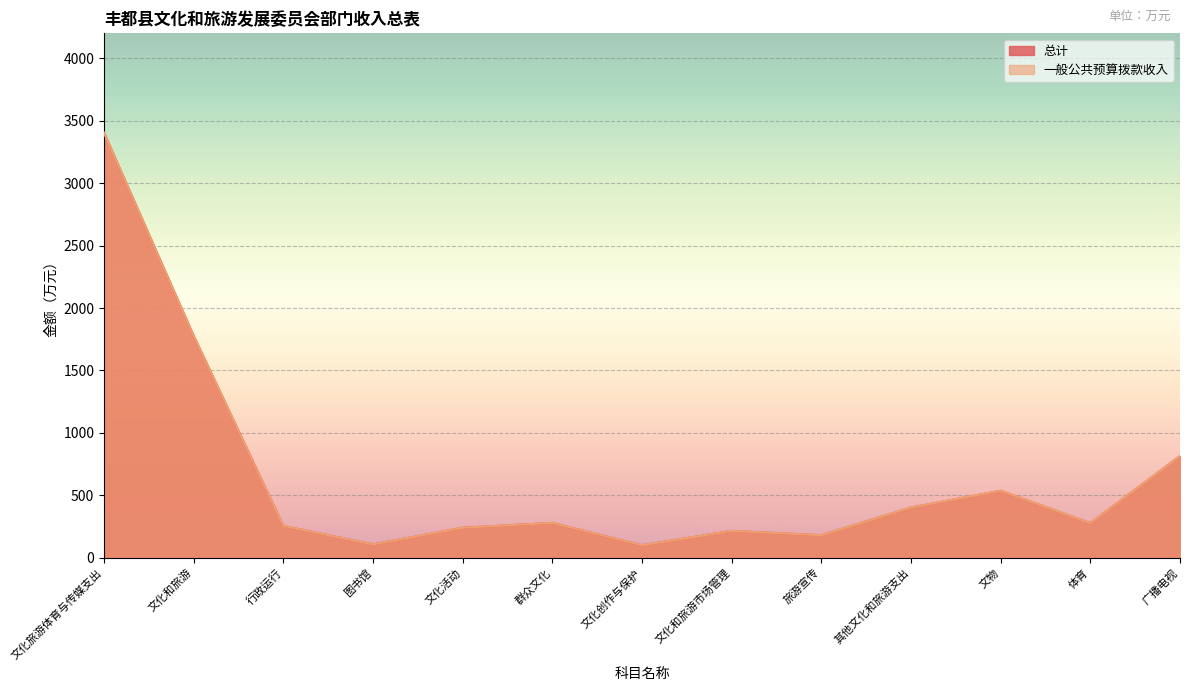

Reading left to right, what are all the values shown in this chart?

总计: 3403.8	1776.3	254.1	106.8	240.0	278.8	99.5	214.8	180.0	402.2	536.2	277.2	814.0
一般公共预算拨款收入: 3403.8	1776.3	254.1	106.8	240.0	278.8	99.5	214.8	180.0	402.2	536.2	277.2	814.0